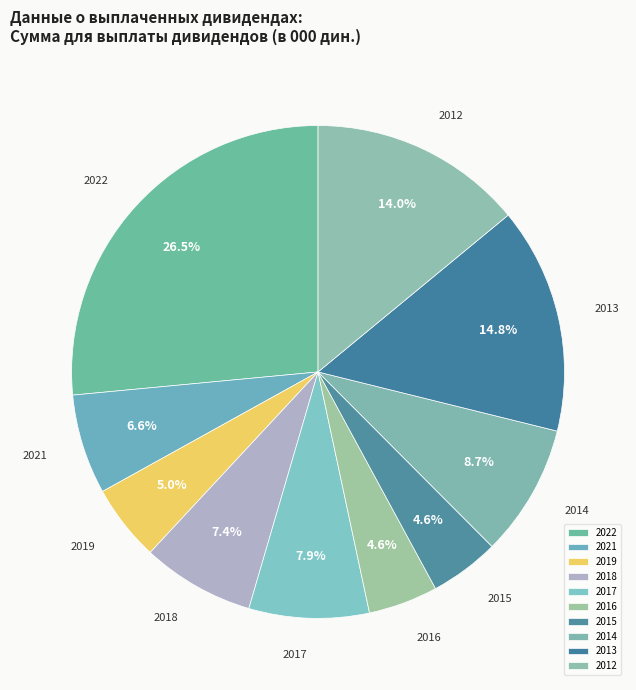

What is the largest slice in the pie chart?

2022